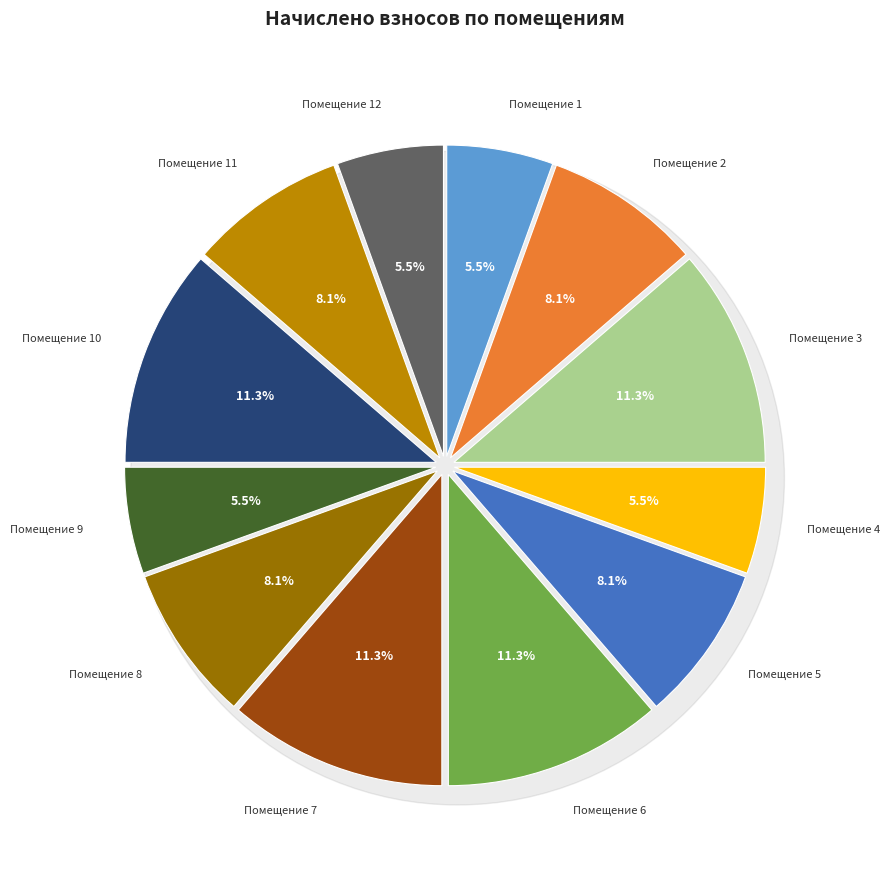

What percentage is the 1 slice, to the nearest percent?

6%